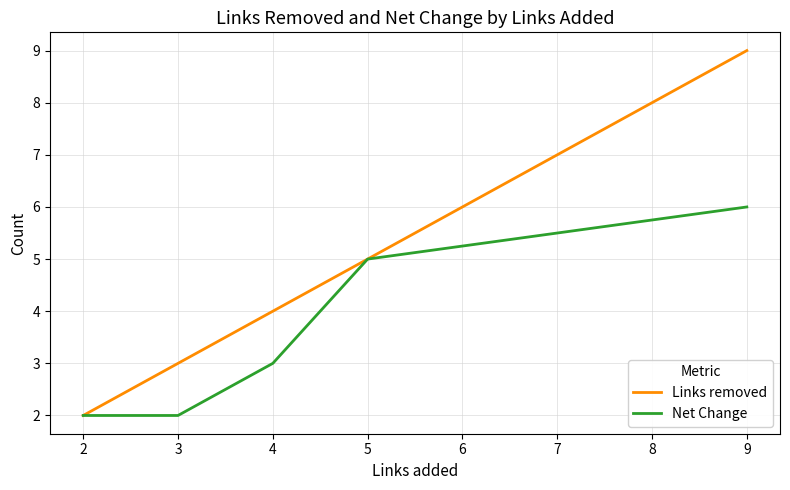

What is the greatest value displayed?

9